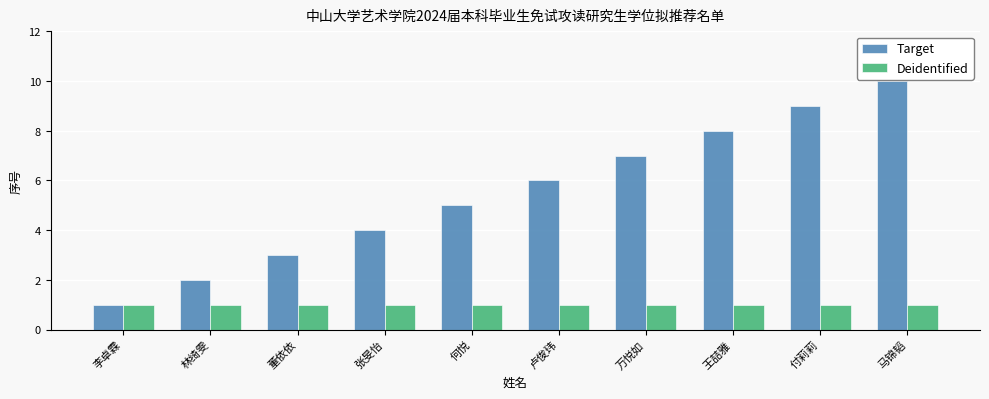

Reading left to right, list all the values displayed in this chart.

Target: 1	2	3	4	5	6	7	8	9	10
Deidentified: 1	1	1	1	1	1	1	1	1	1